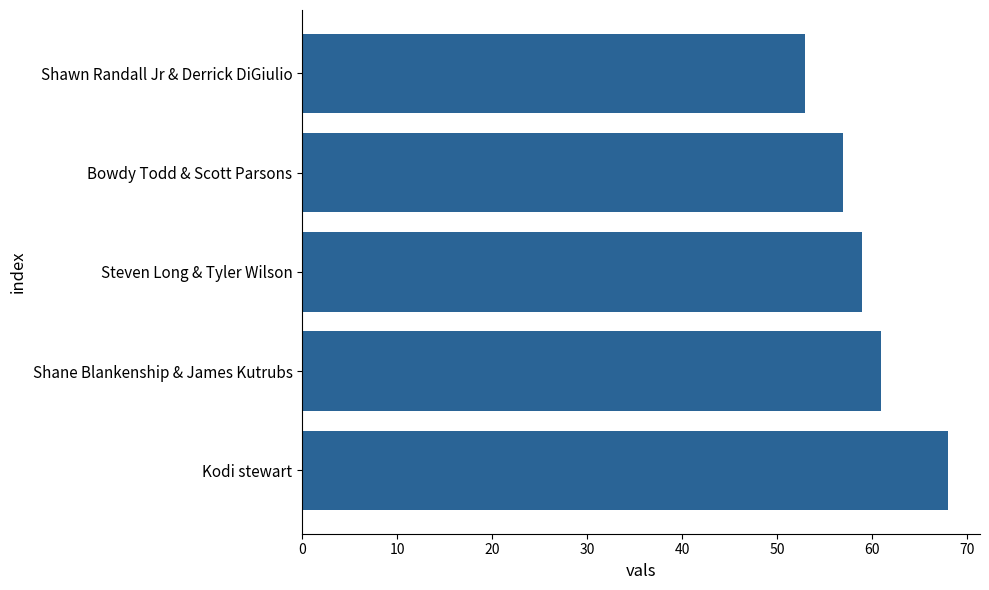

Reading top to bottom, transcribe all the data shown in this chart.

53	57	59	61	68